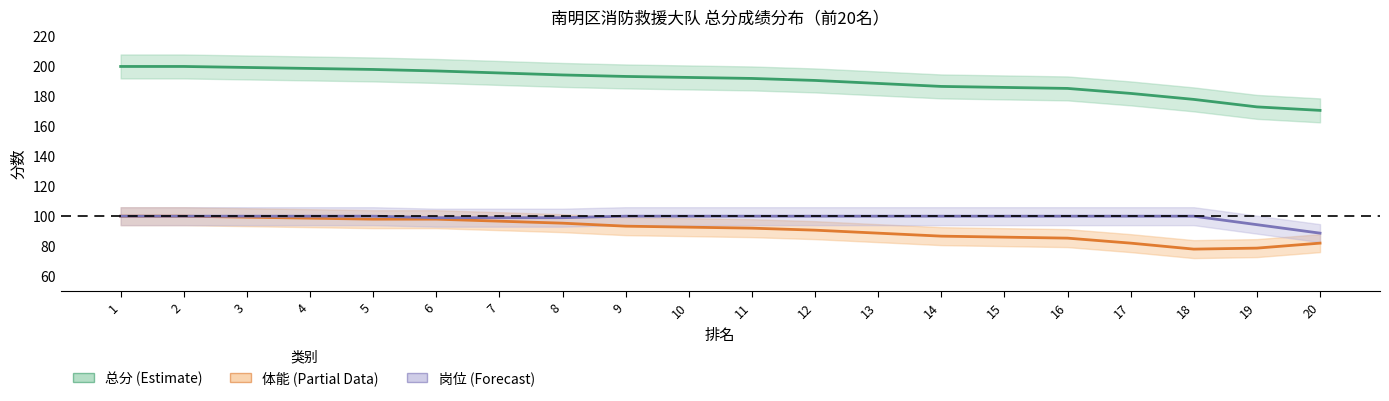

How many lines are shown in the chart?

3